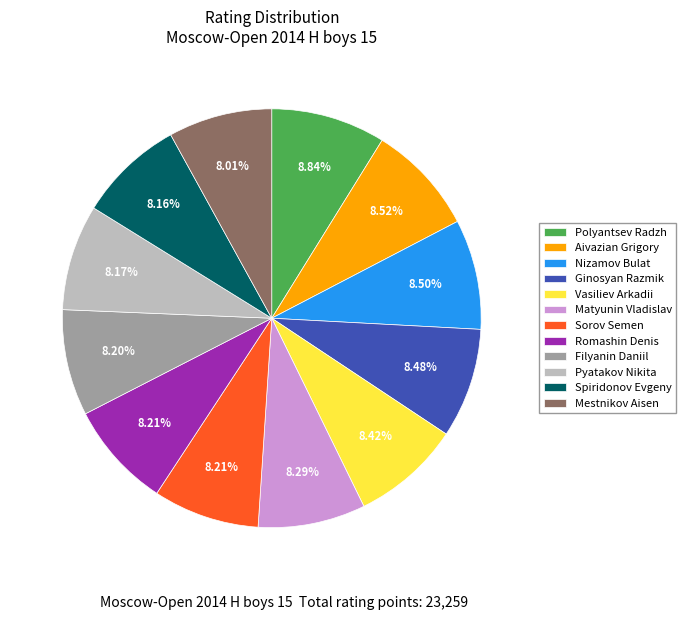

Is the sum of Spiridonov Evgeny and Vasiliev Arkadii greater than half?

No